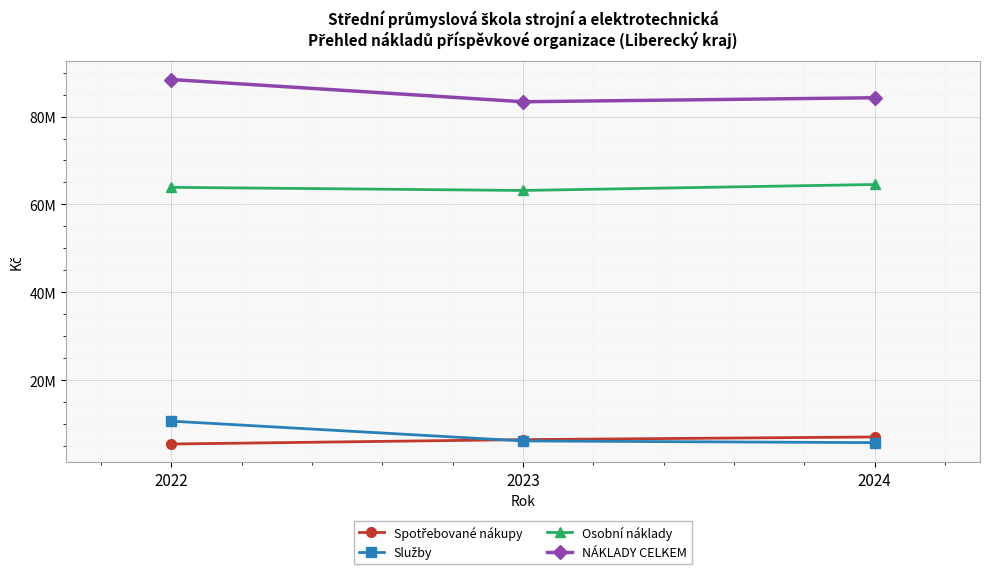

What is the average value of the Služby series?

7570309